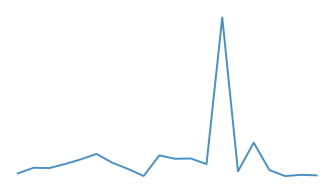

Does the chart have visible grid lines?

No